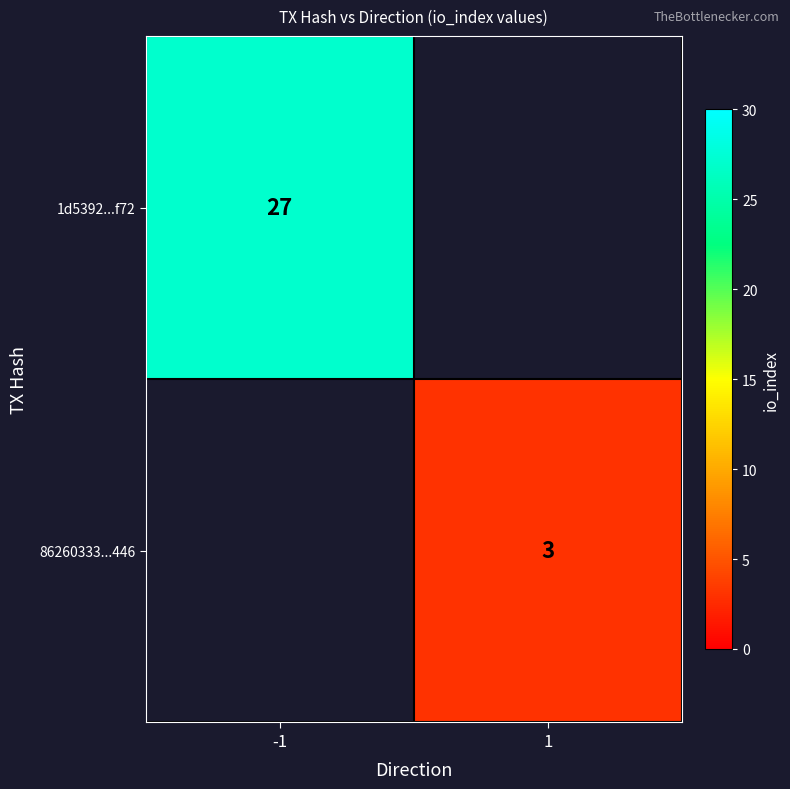

True or false: 86260333...446 has a value of 3 at 1.

True